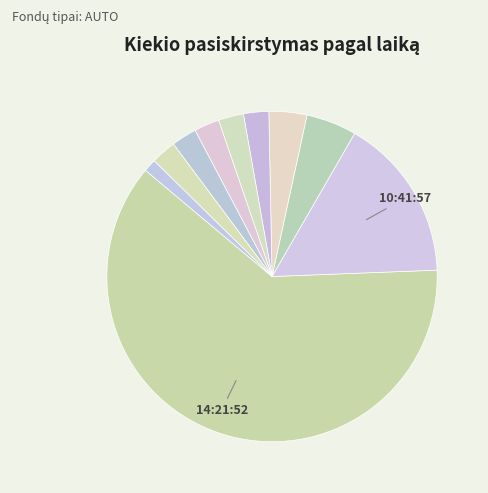

What is the smallest slice in the pie chart?

11:23:31